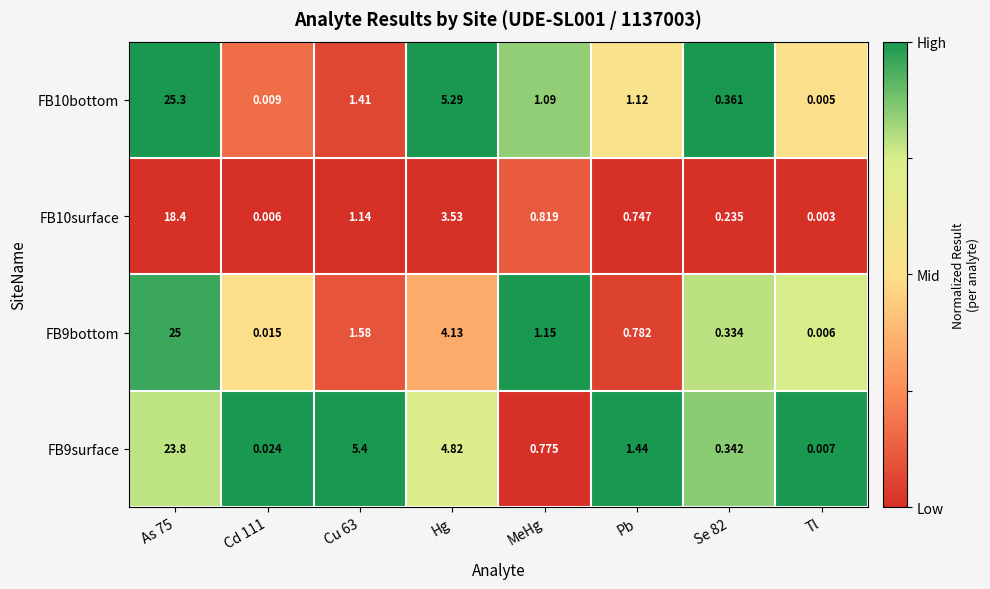

Is the value of FB10bottom at Hg greater than the value of FB9bottom at Cd 111?

Yes